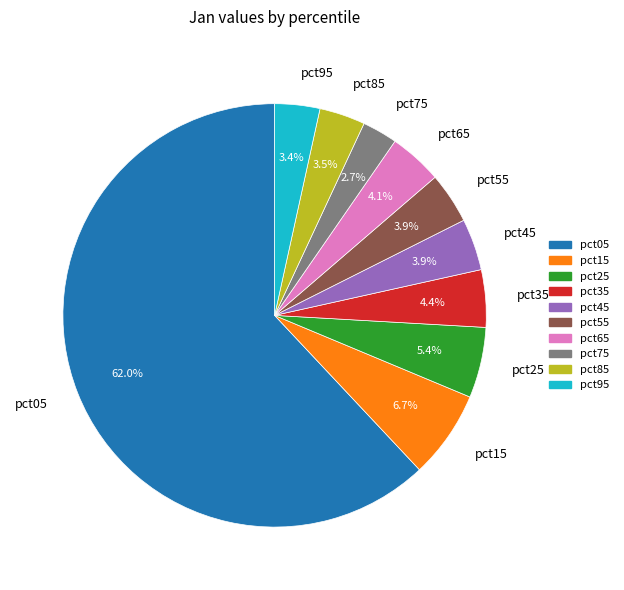

How many segments does this pie chart have?

10